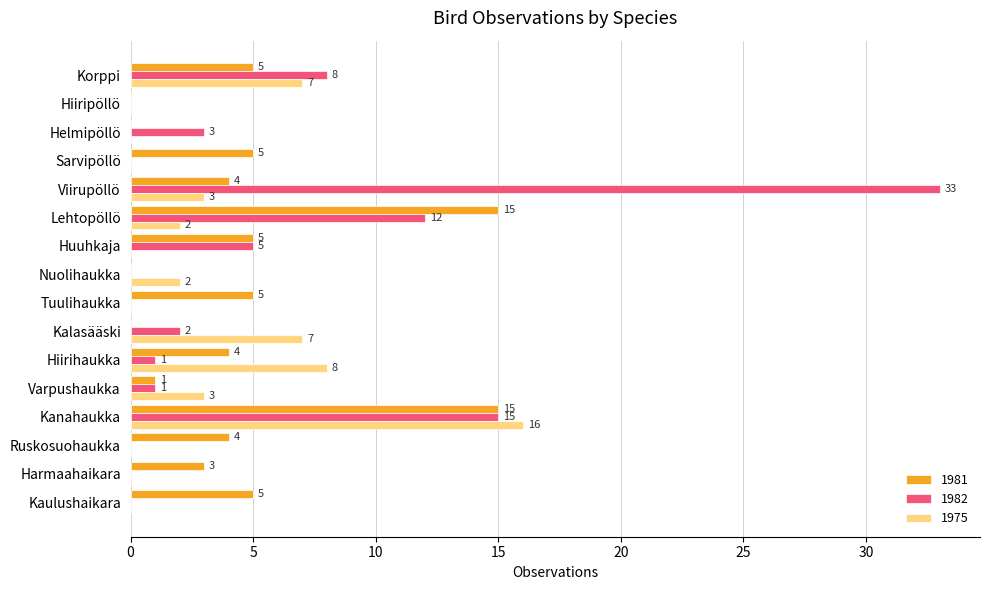

At which category is the sum across all series the highest?

Kanahaukka